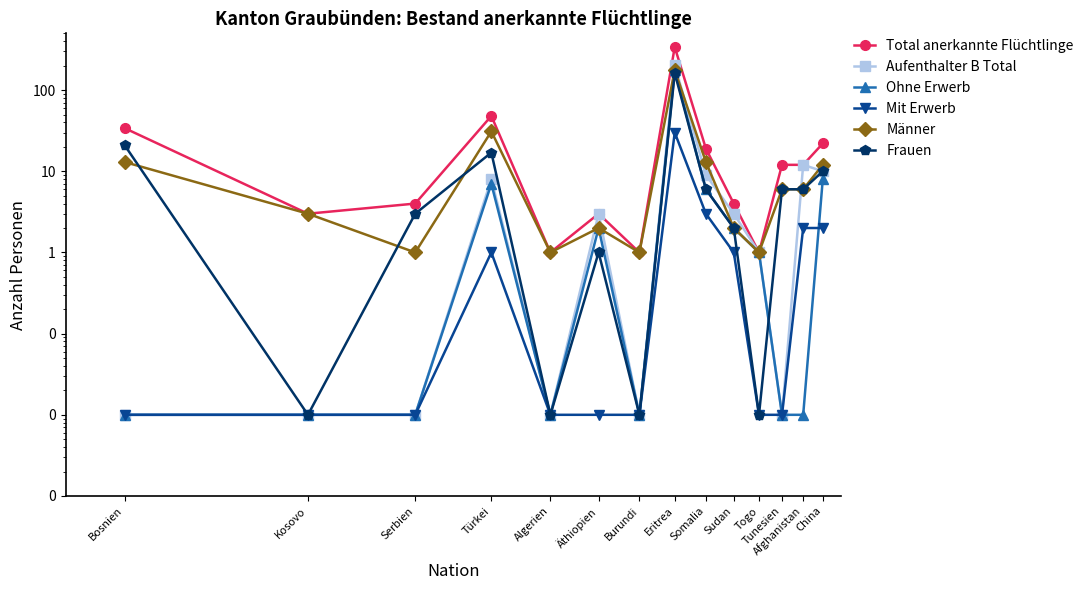

What value does the Total anerkannte Flüchtlinge series have at Bosnien?

34.0